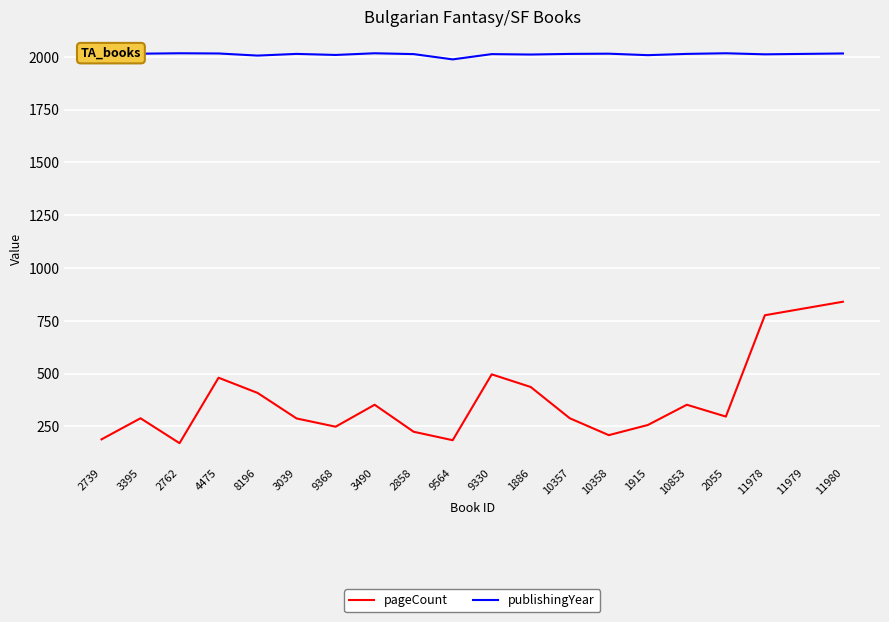

What is the difference between the pageCount values at 2762 and 2055?

126